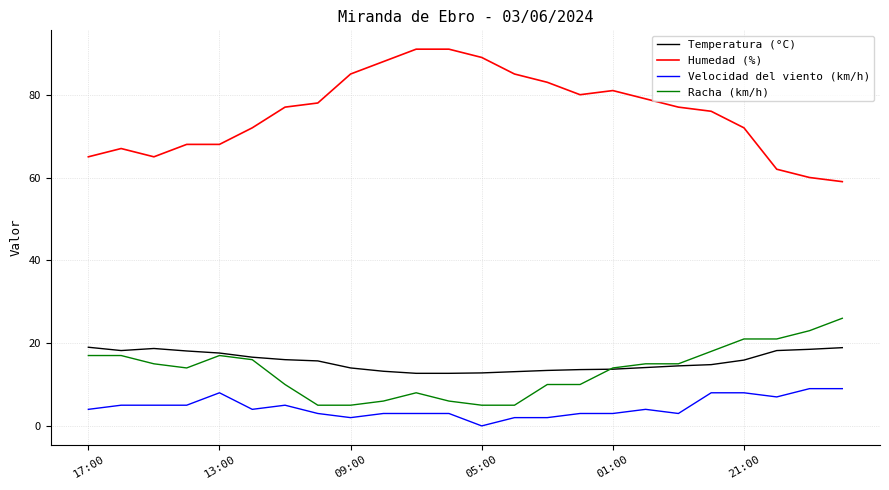

True or false: Velocidad del viento (km/h) and Temperatura (°C) cross at least once.

False